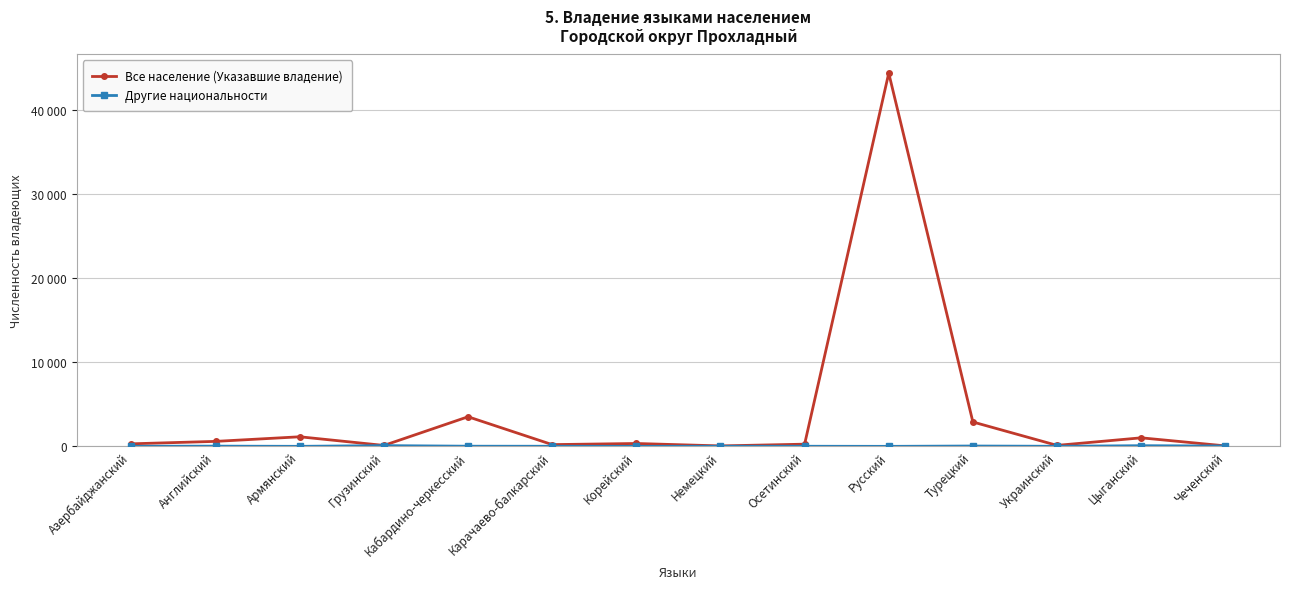

Which series has the largest range (max minus min)?

Все население (Указавшие владение)